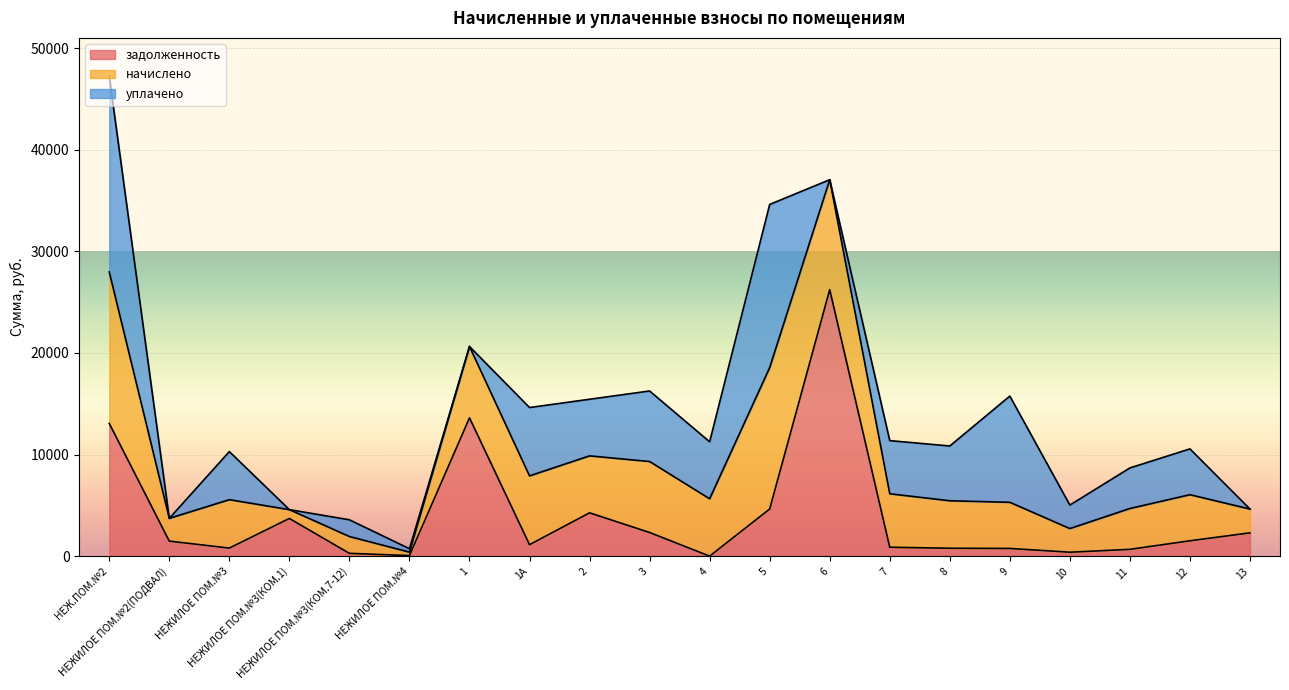

Which label corresponds to the largest value in the chart?

6